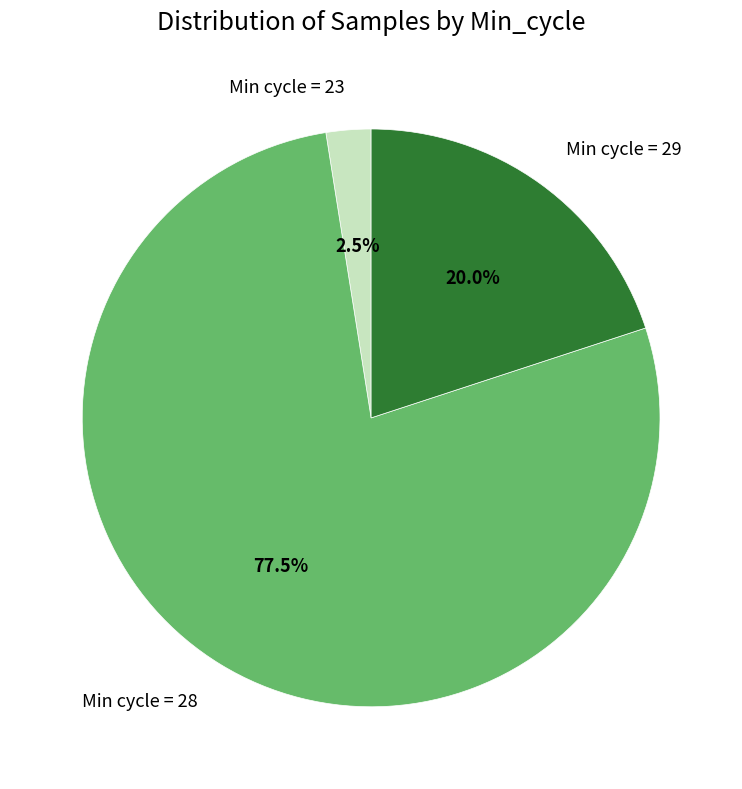

What is the largest slice in the pie chart?

Min cycle = 28